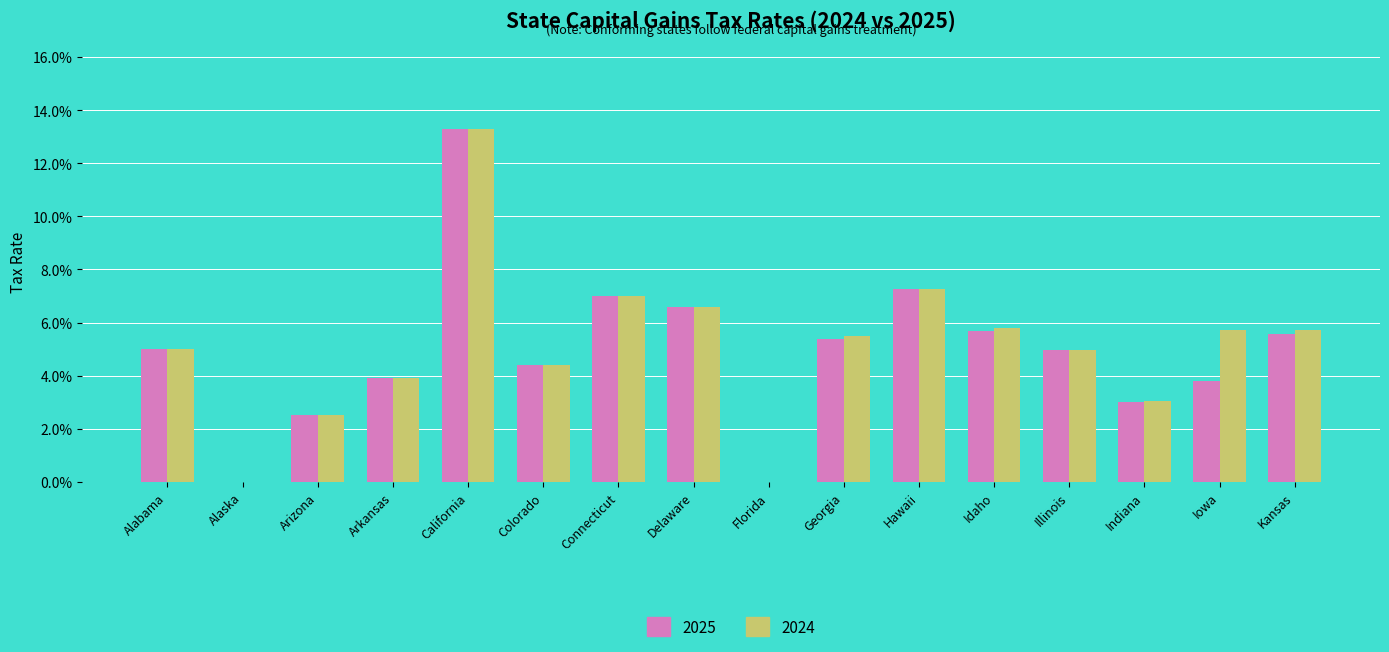

Which series has the largest total across all categories?

2024